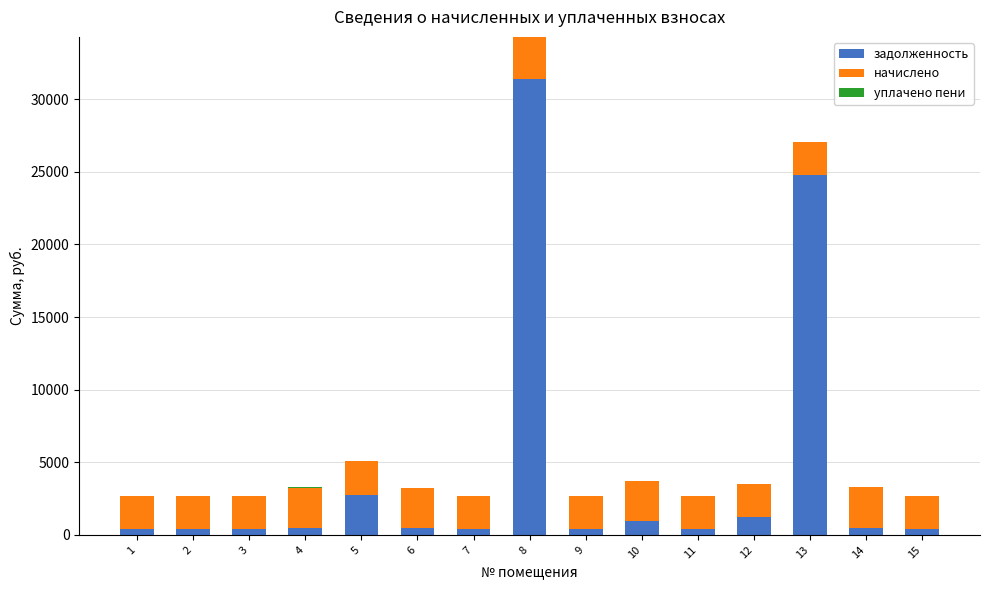

What is the maximum value for задолженность?

31403.9